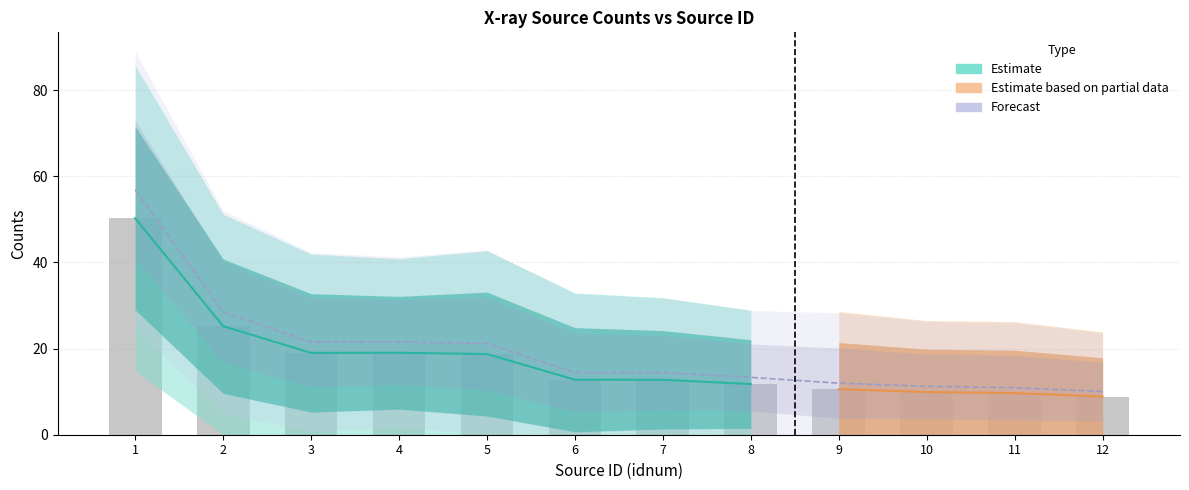

What is the average value of the rate_scaled series?

19.7